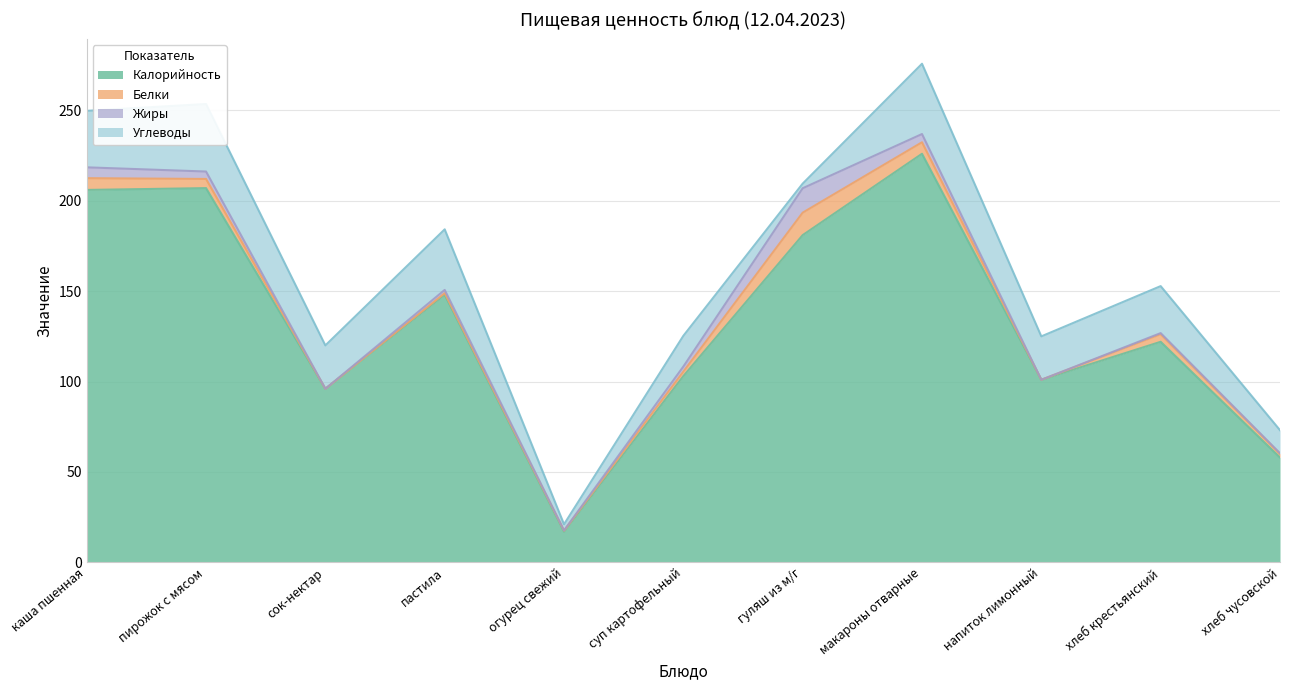

How many interior local peaks does the Калорийность series have?

4